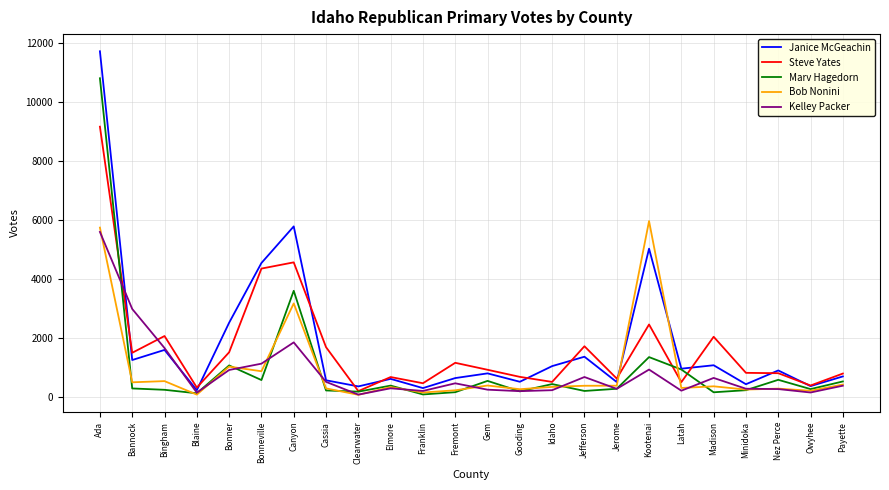

Is this an area chart (filled region under the line)?

No